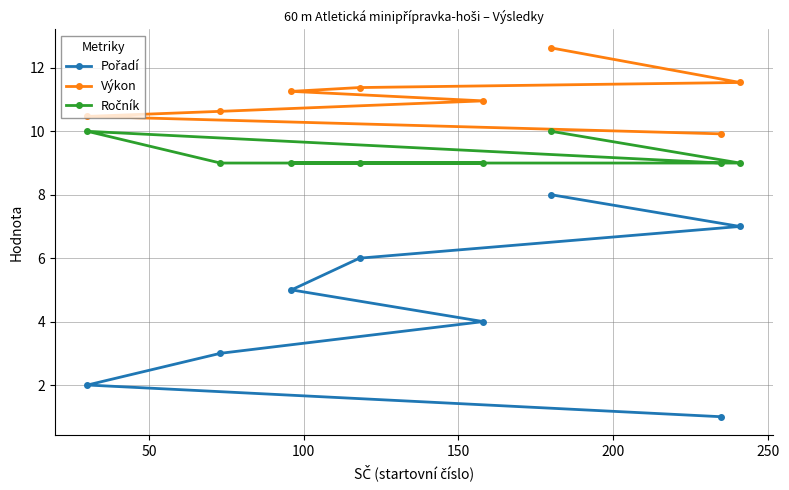

List the series in order of their overall mean, lowest first.

Pořadí, Ročník, Výkon